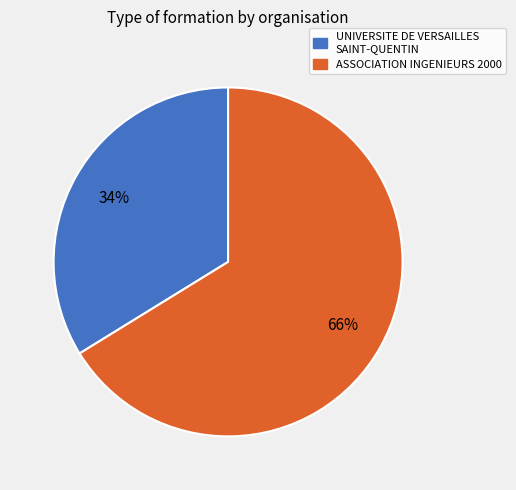

To the nearest percent, what portion does ASSOCIATION INGENIEURS 2000 represent?

66%